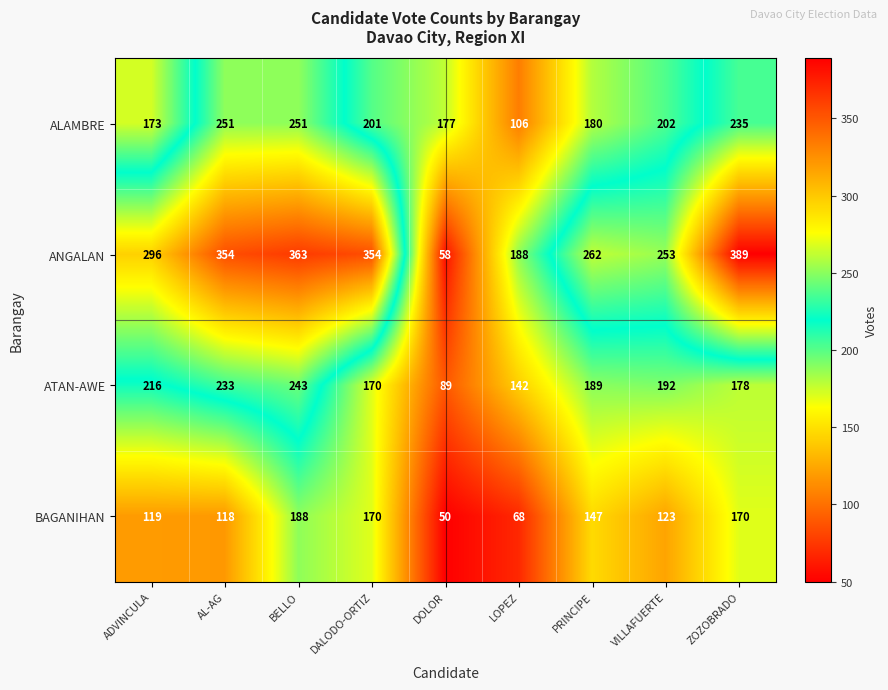

Read the BAGANIHAN value at DALODO-ORTIZ, to the nearest 50.

150